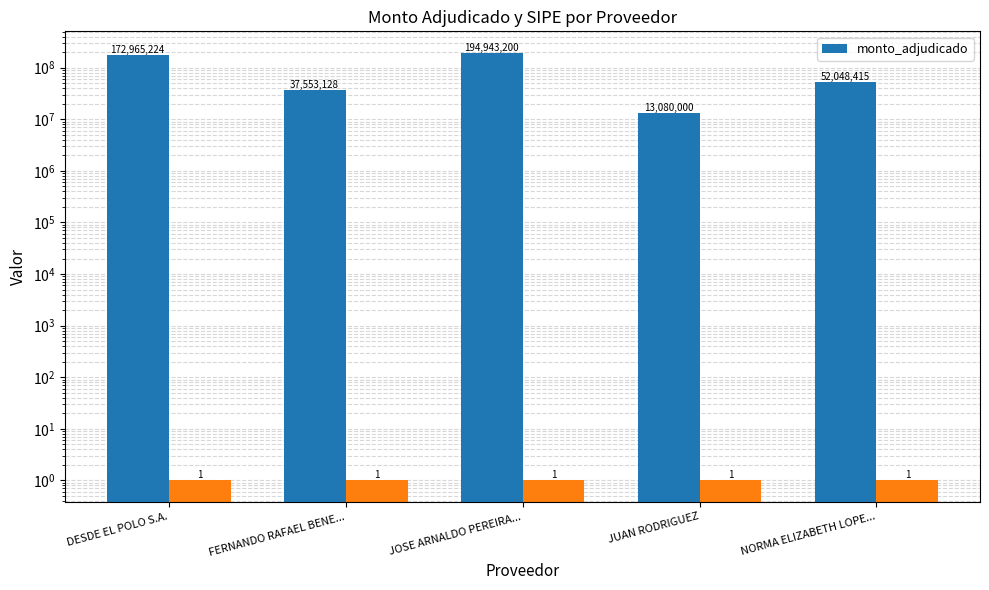

The chart shows a value of 194943200 at JOSE ARNALDO PEREIRA.... True or false?

True